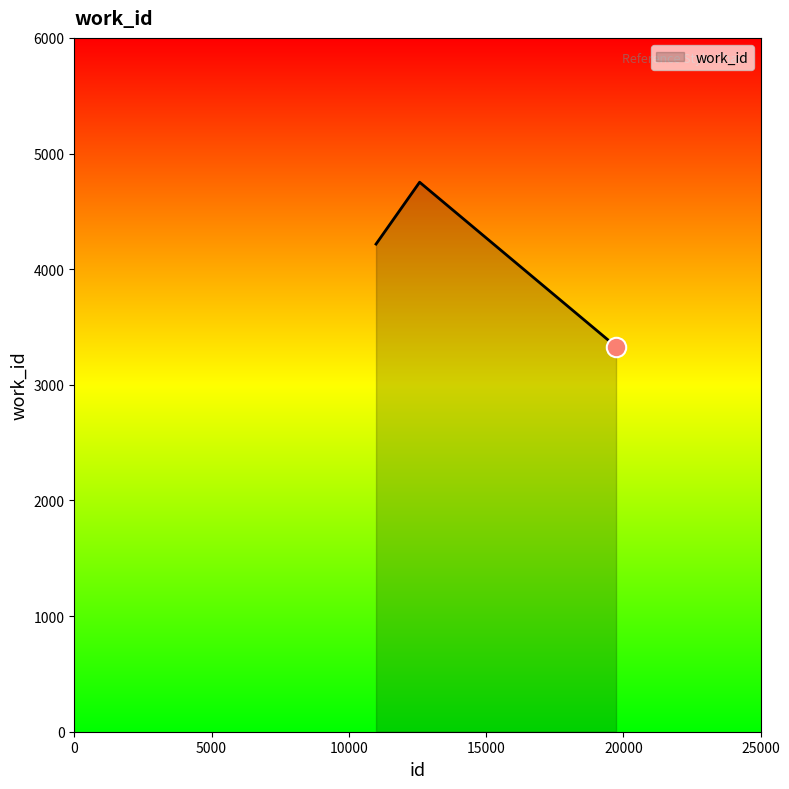

What is the greatest value displayed?

4752